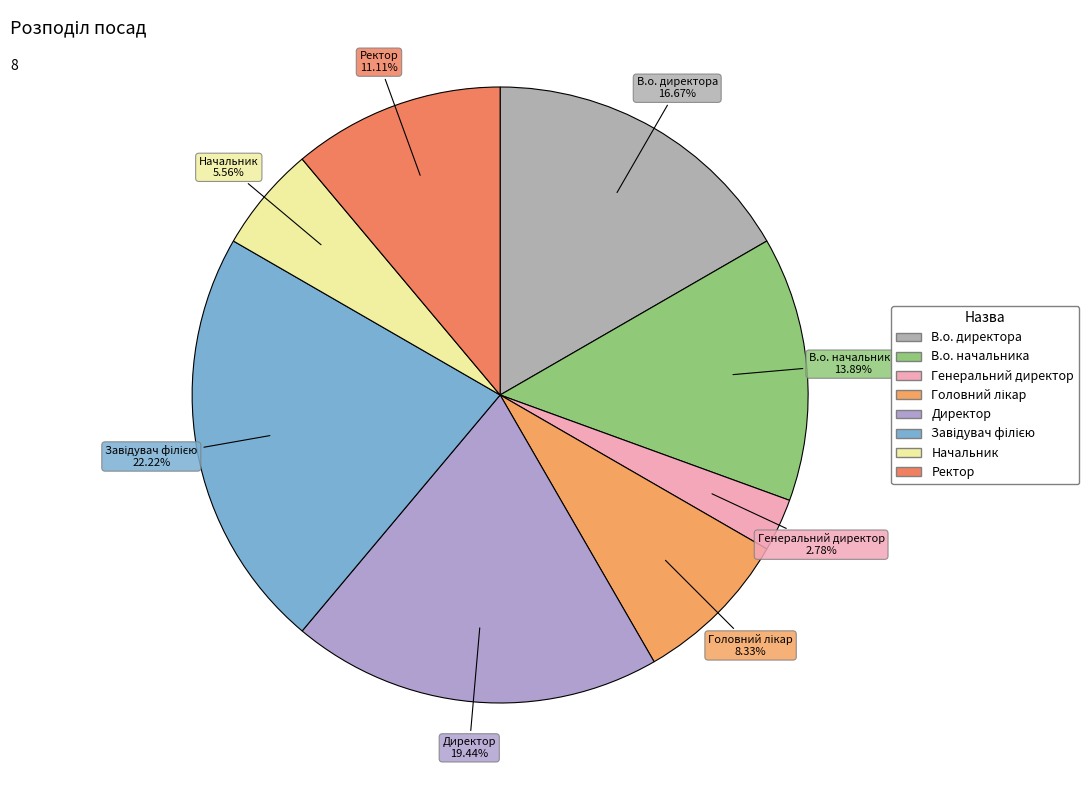

Count the number of slices in the pie.

8